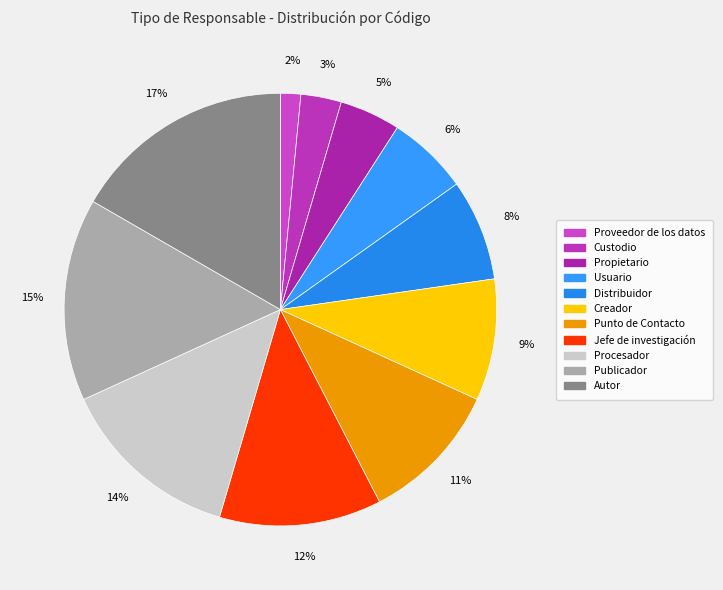

True or false: Propietario accounts for 5% of the total.

True